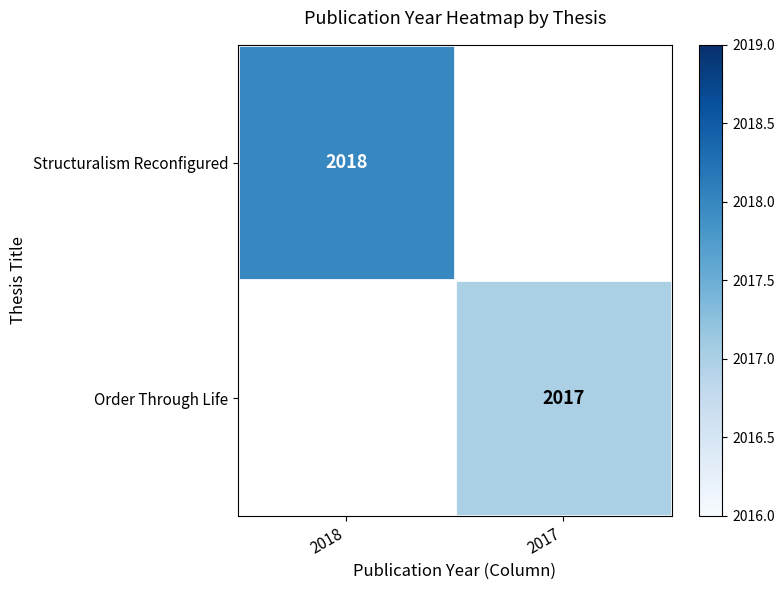

At how many categories does at least one series exceed 2017?

1